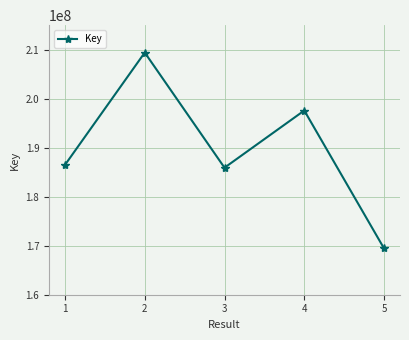

What is the minimum value shown in the chart?

169442660